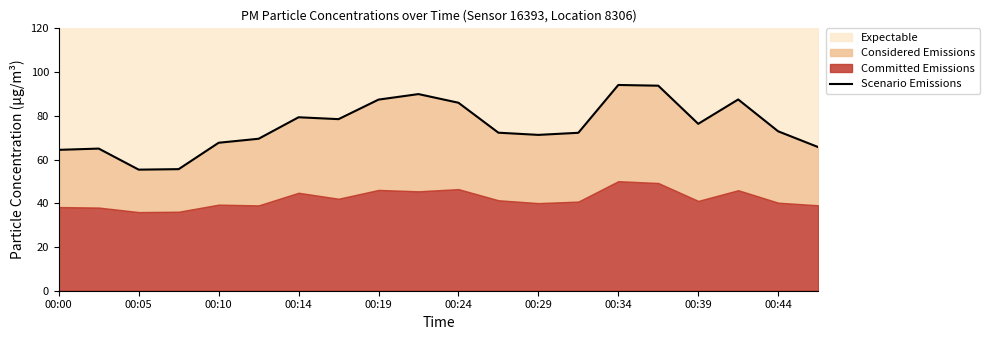

What is the minimum value for Expectable?

55.4